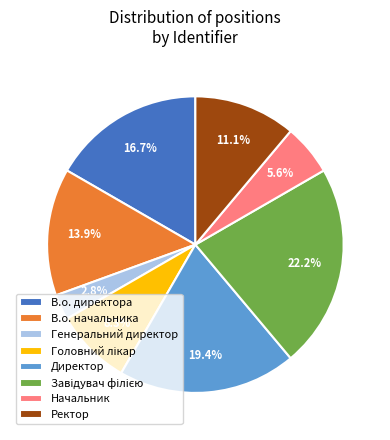

To the nearest percent, what is the difference between the Начальник and В.о. директора slice percentages?

11%